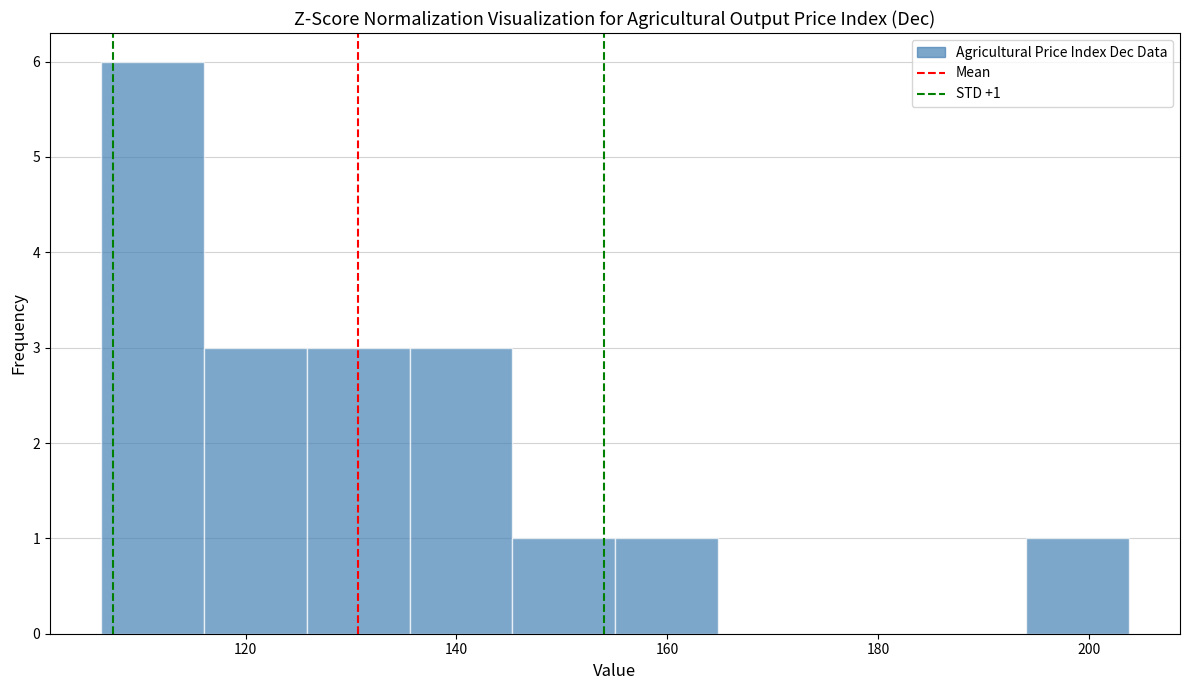

Over which range of the x-axis is the bar tallest?

106 to 116